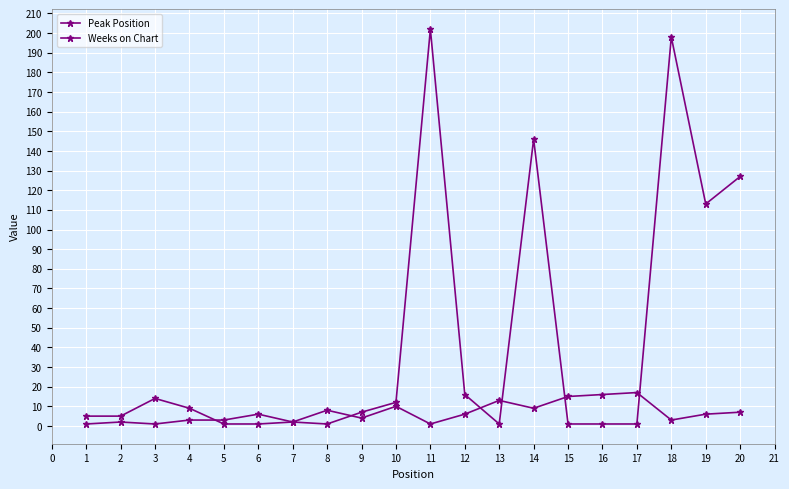

Count the number of categories in the chart.

20